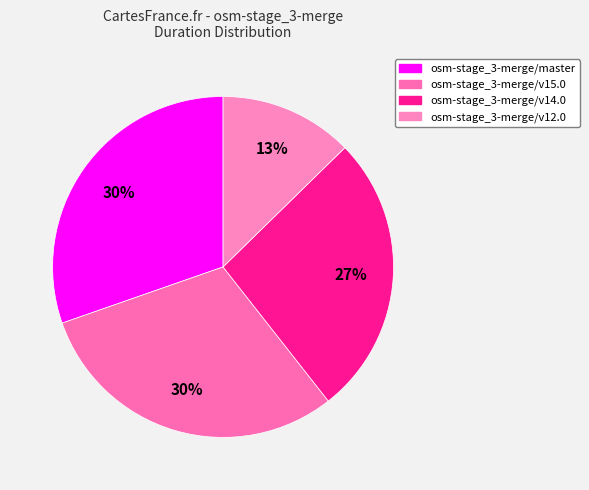

How much of the chart is everything except osm-stage_3-merge/v15.0?

69.8%